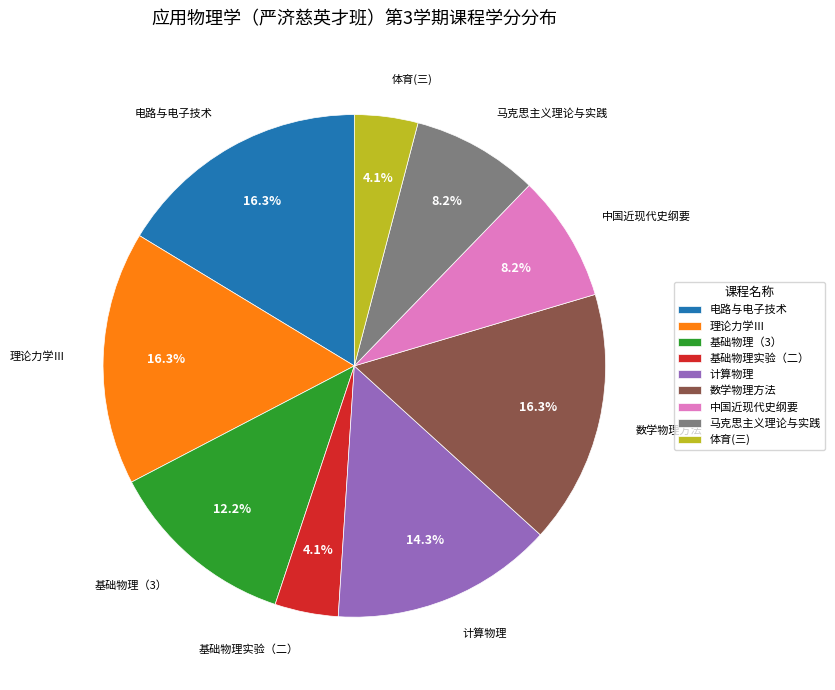

How many slices are in this pie chart?

9